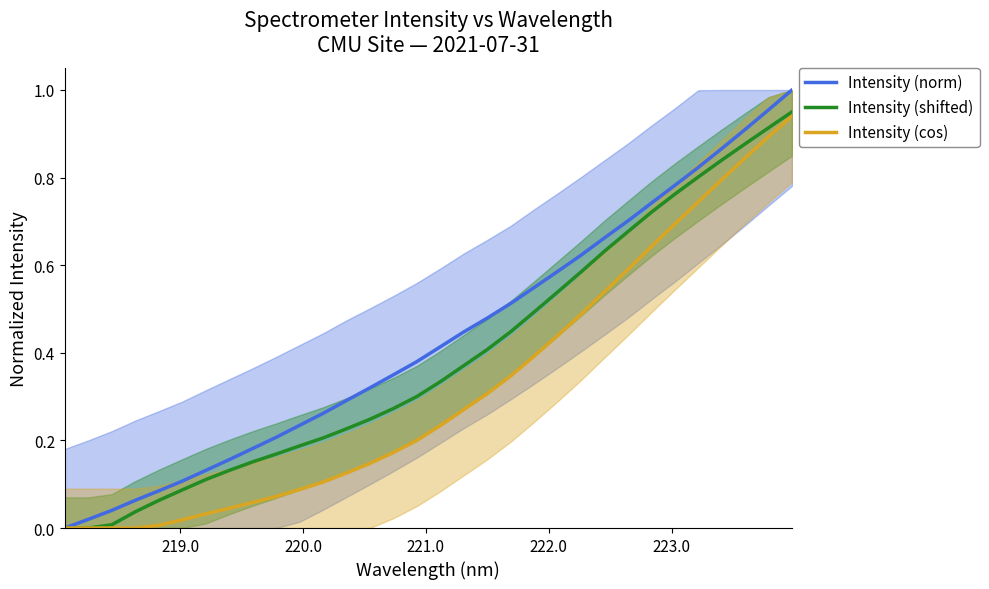

How many series are shown in this chart?

3